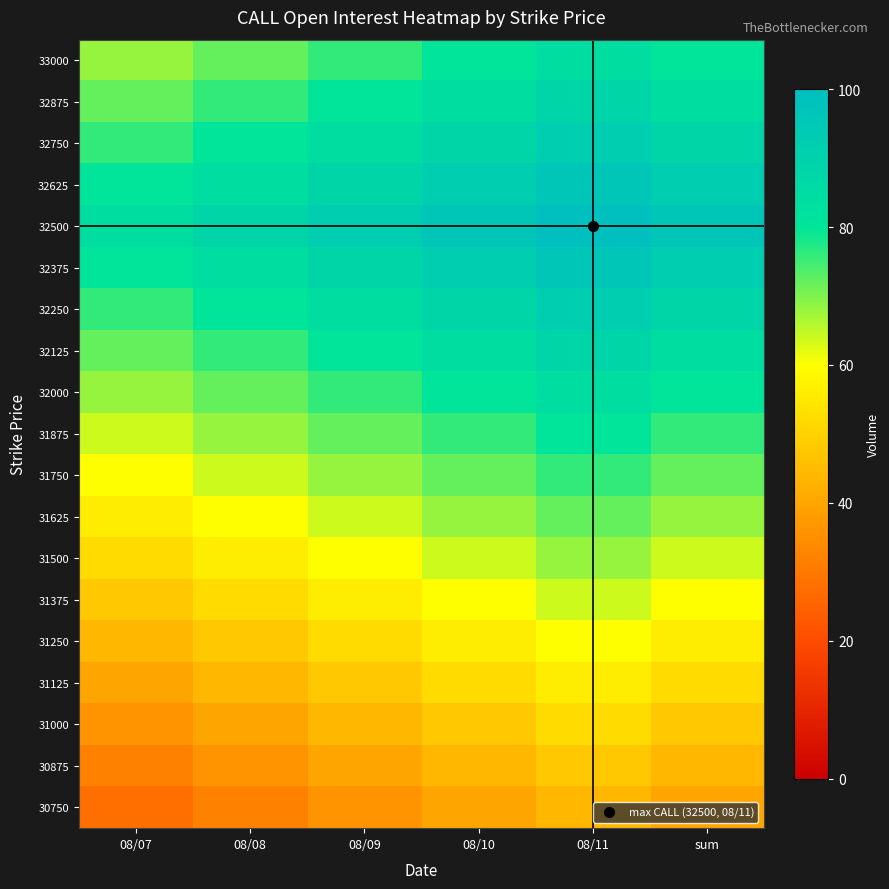

What is the difference between the highest and lowest values at 08/11?

56